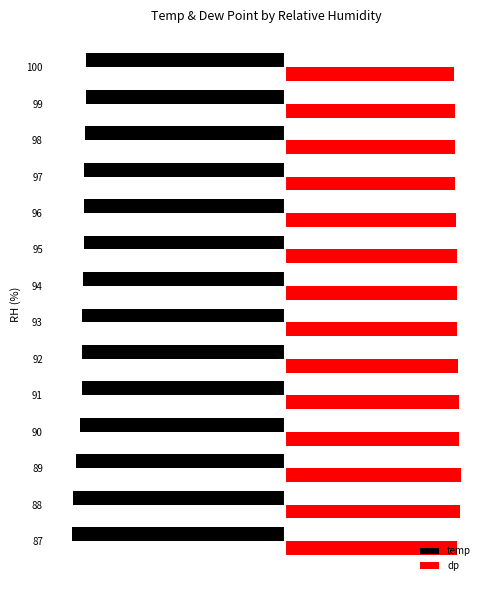

What are all the series names shown in the legend?

temp, dp